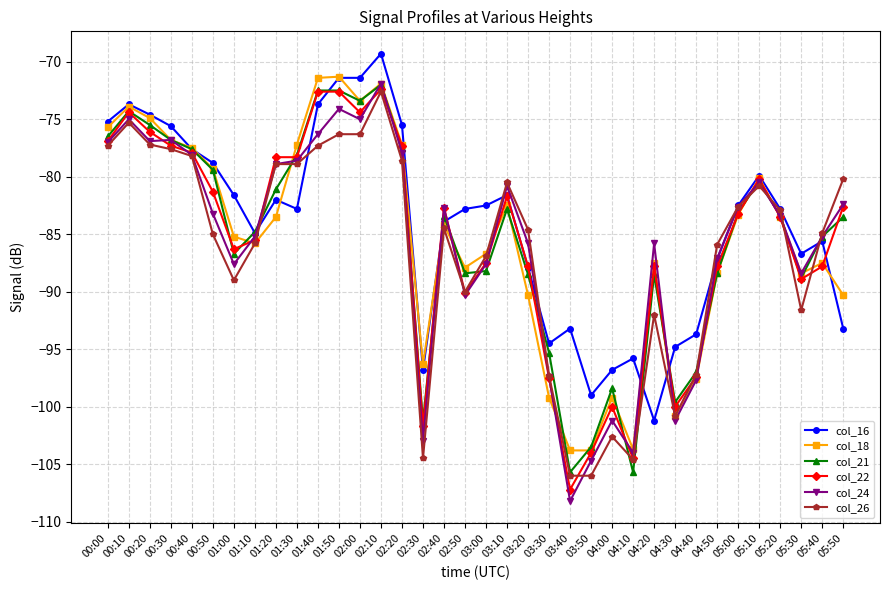

What is the label of the 16th point from the right?

03:20